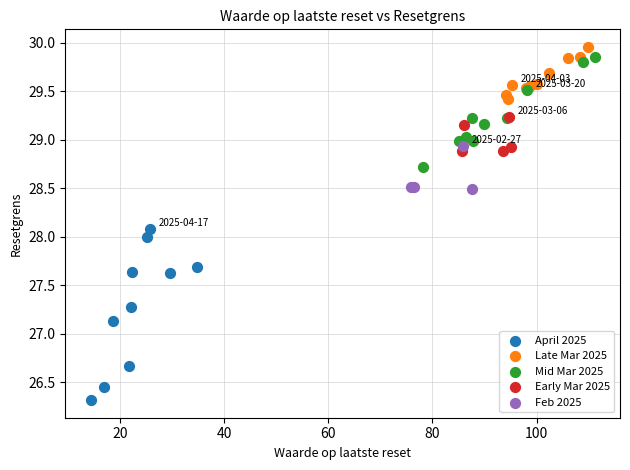

Which series contains the lowest Y value?

April 2025